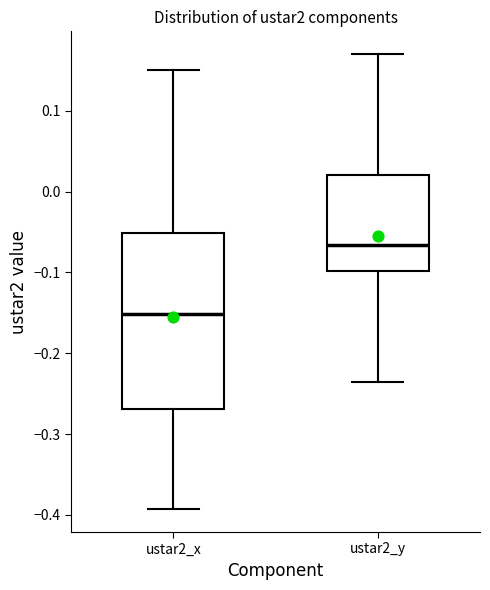

Where is the upper edge of the box for ustar2_y on the y-axis? The values are not printed on the chart, so give them approximately, as read against the axis.

0.02